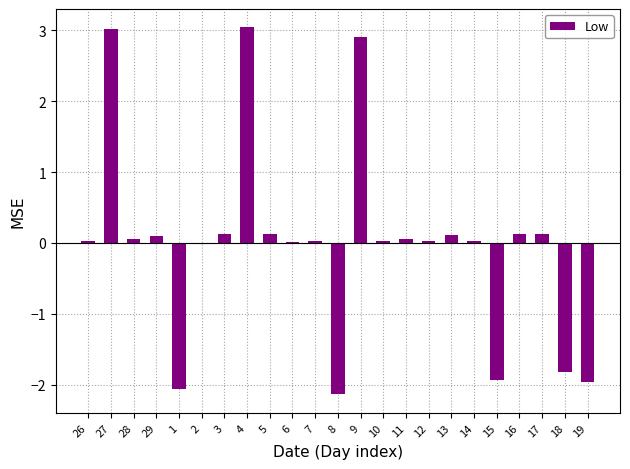

What is the greatest value displayed?

3.0